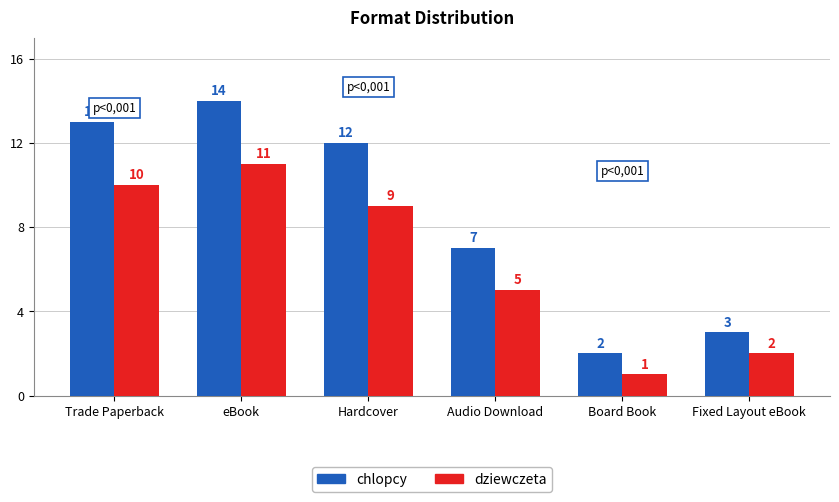

The value of dziewczeta at Fixed Layout eBook is 2. True or false?

True